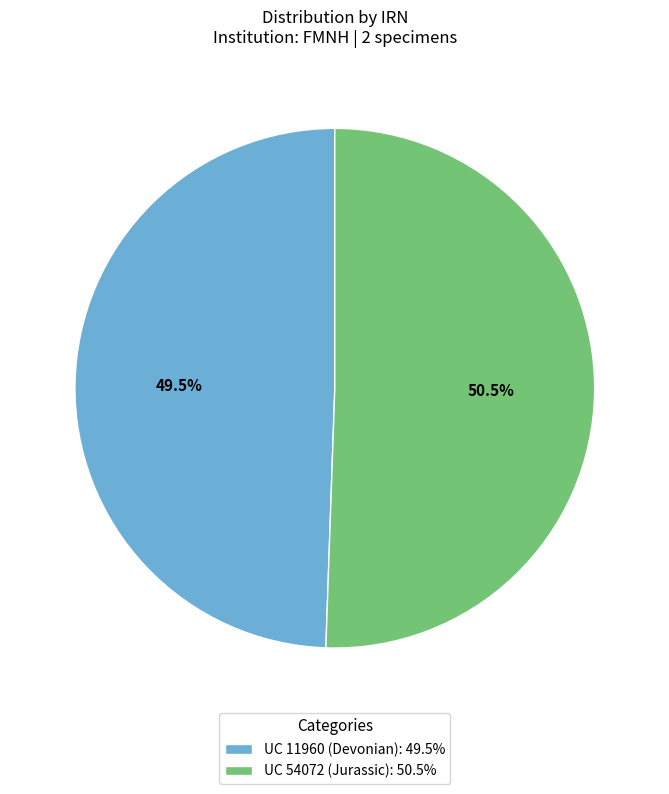

Approximately how many times larger is the value at UC 11960 (Devonian): 49.5% compared to UC 54072 (Jurassic): 50.5%?

1.0